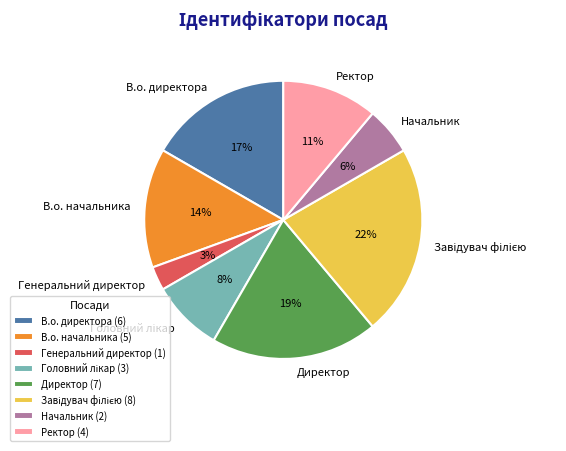

To the nearest percent, what portion does Начальник represent?

6%